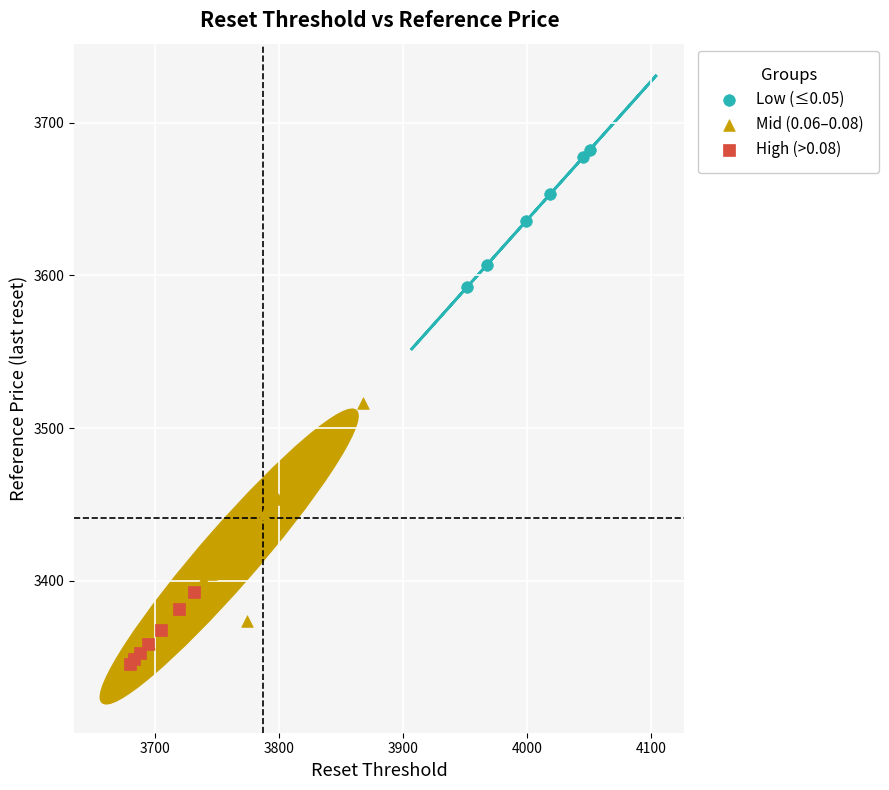

Which series reaches the maximum Y coordinate?

Low (≤0.05)